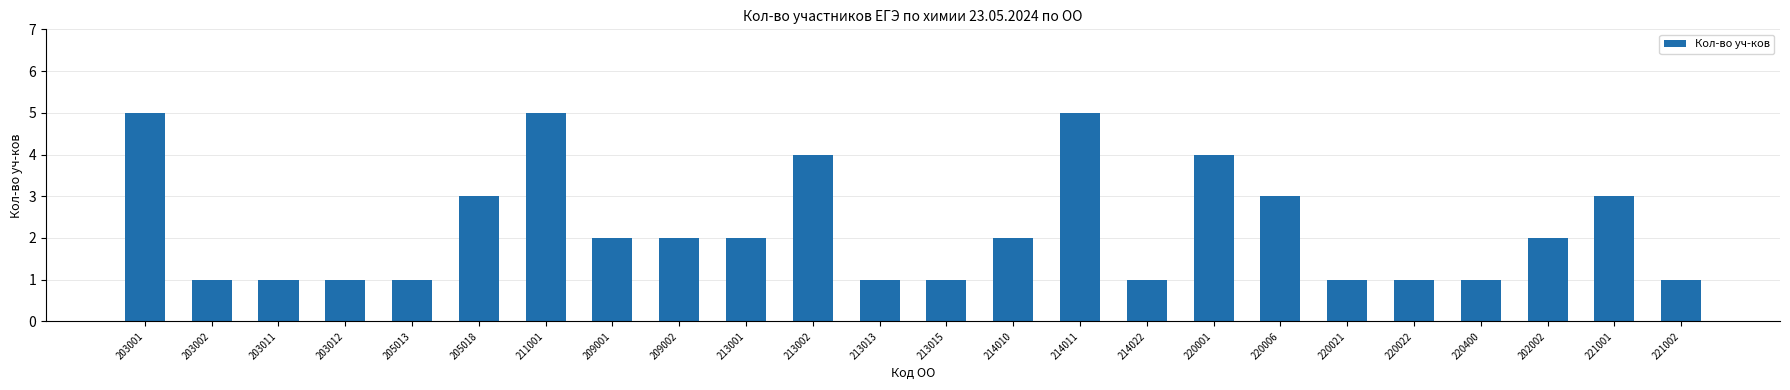

Reading left to right, extract all data points from this chart.

203001=5	203002=1	203011=1	203012=1	205013=1	205018=3	211001=5	209001=2	209002=2	213001=2	213002=4	213013=1	213015=1	214010=2	214011=5	214022=1	220001=4	220006=3	220021=1	220022=1	220400=1	202002=2	221001=3	221002=1